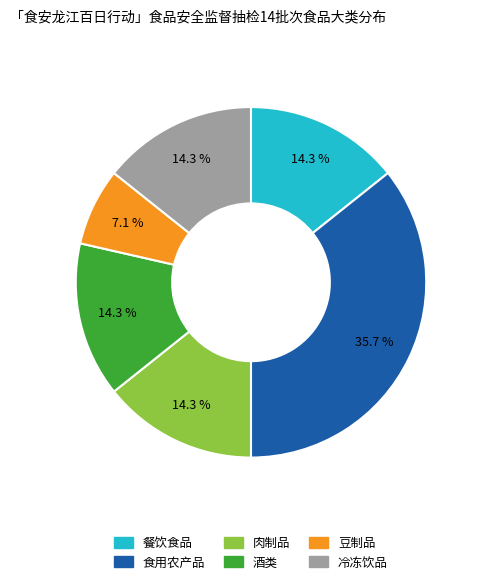

Which slice is the largest?

食用农产品